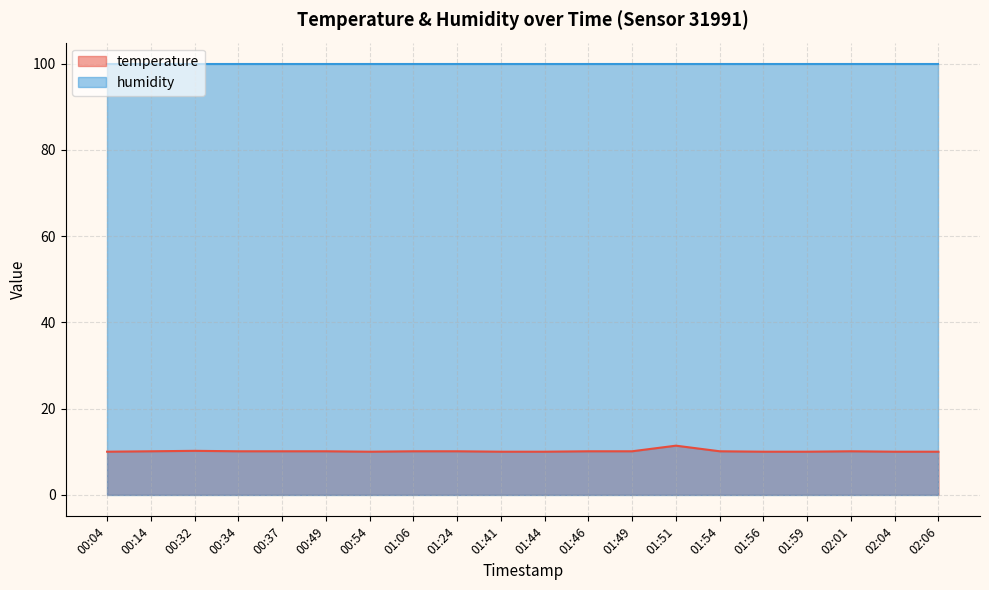

What is the maximum value shown in the chart?

99.9